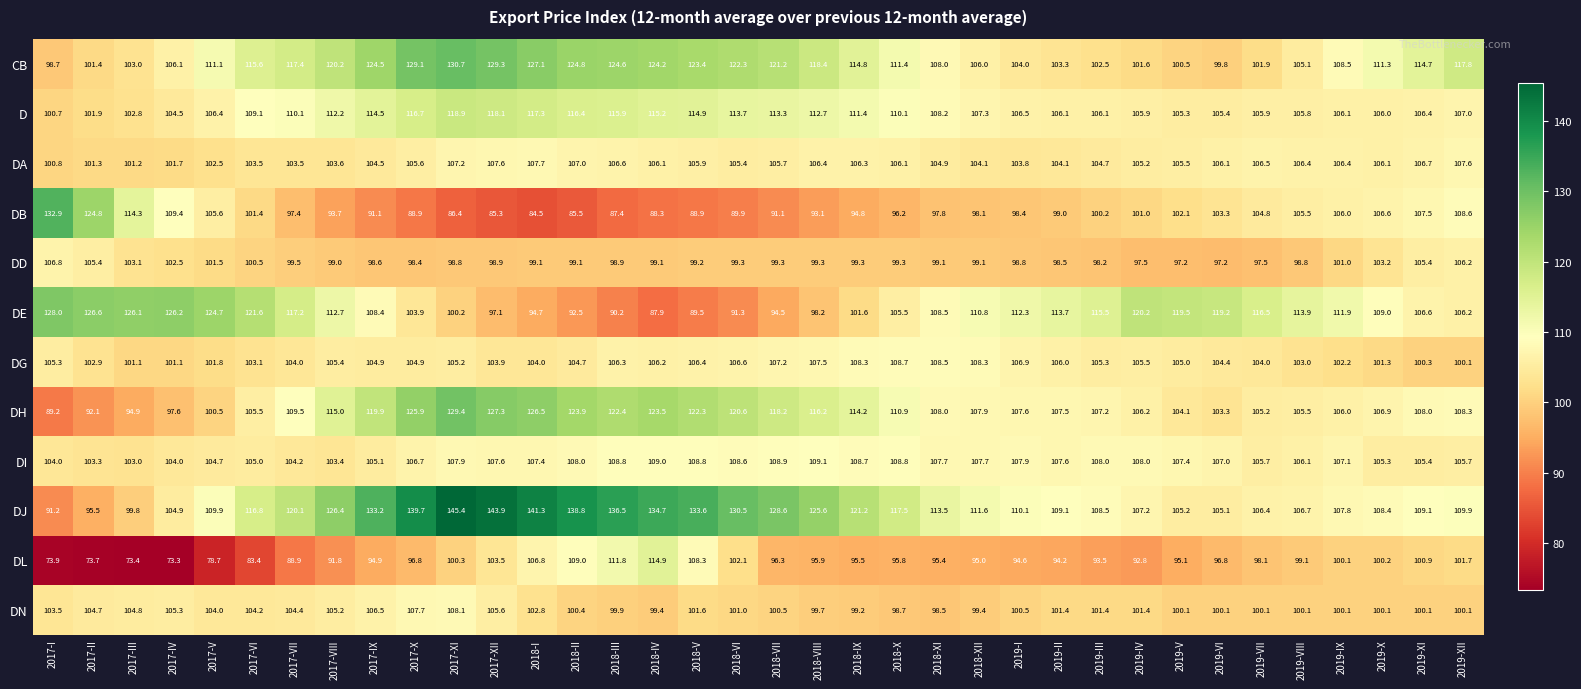

Rank the series at 2017-XI from highest to lowest value.

DJ, CB, DH, D, DN, DI, DA, DG, DL, DE, DD, DB